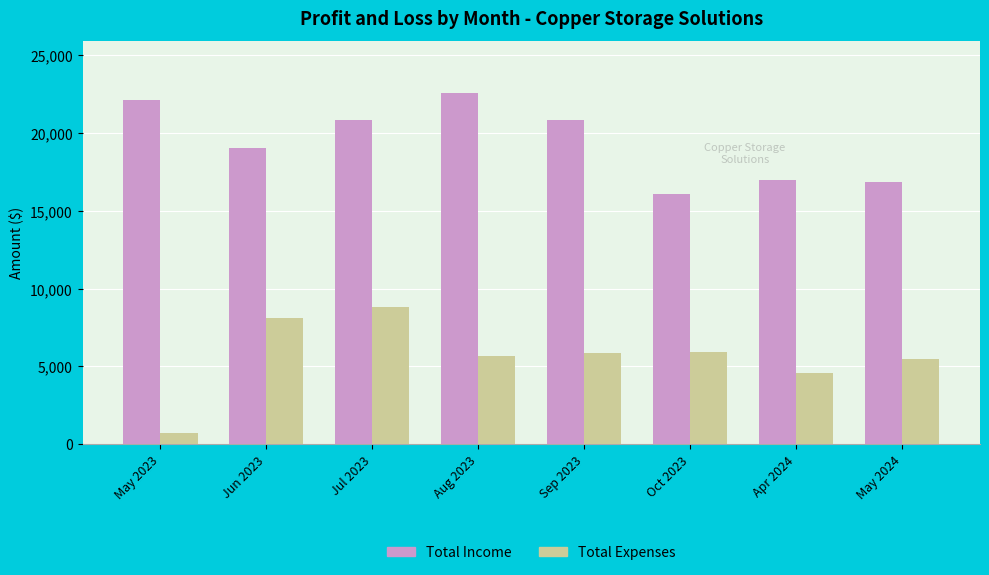

How many distinct data groups are displayed?

2